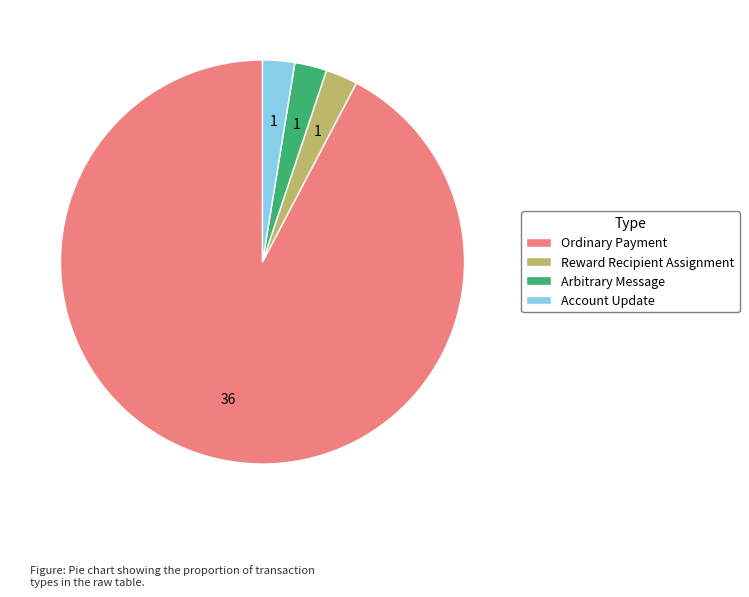

Does Reward Recipient Assignment account for over 50% of the chart?

No